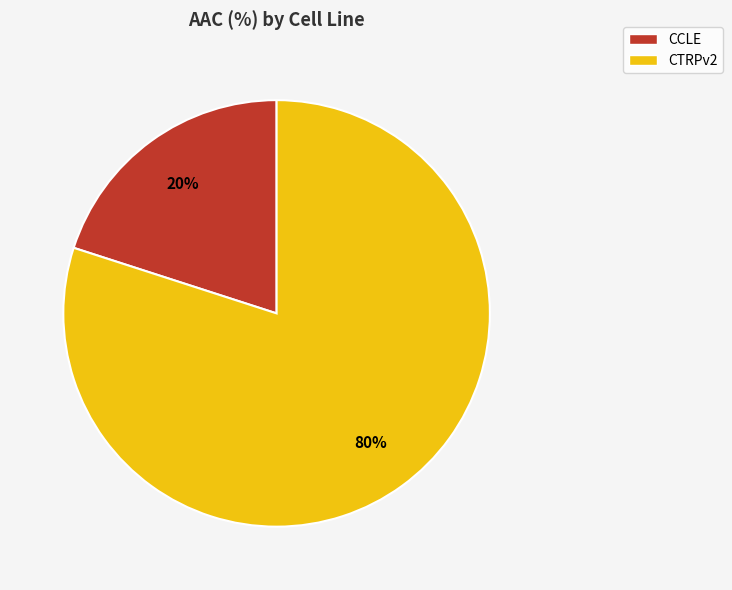

Combined, do CTRPv2 and CCLE account for over 50%?

Yes